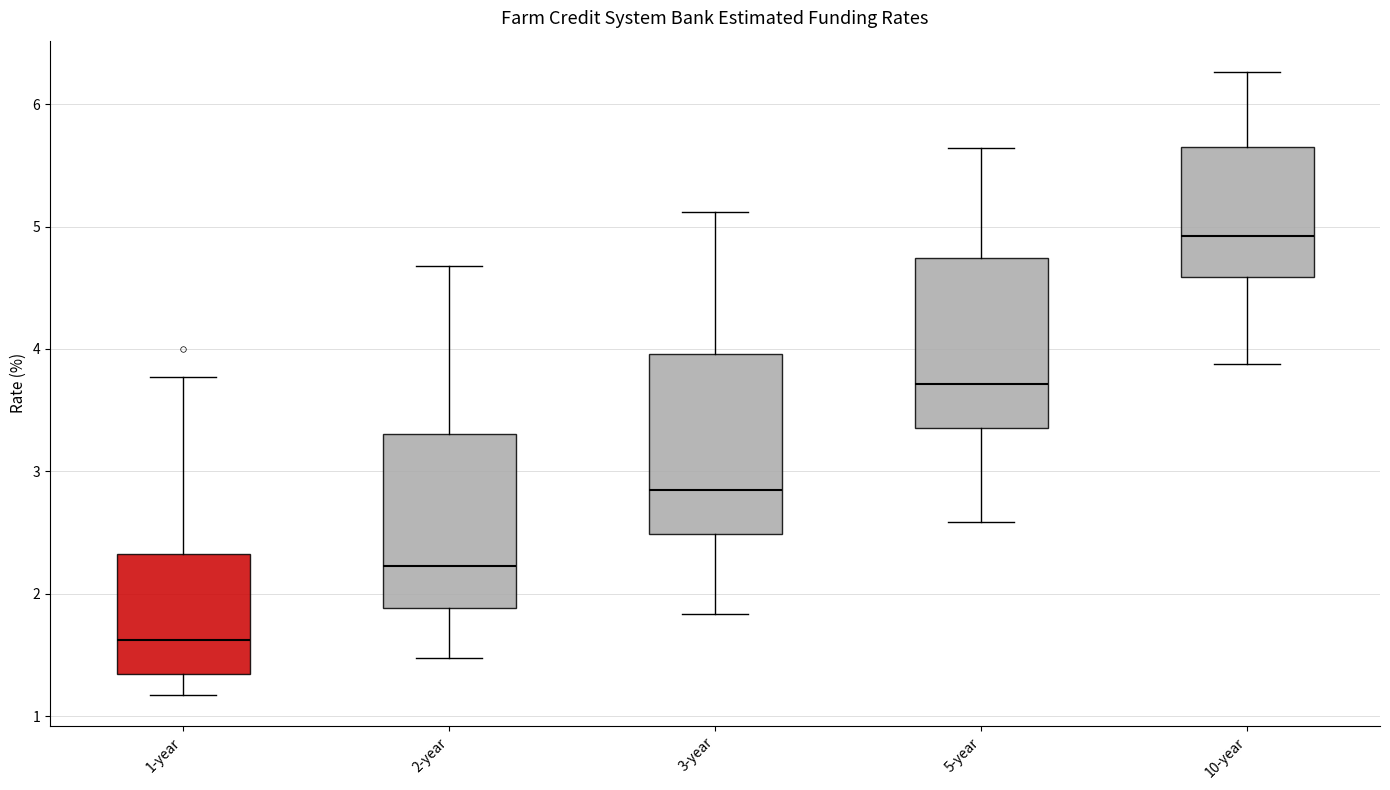

Where is the lower edge of the box for 3-year on the y-axis? The values are not printed on the chart, so give them approximately, as read against the axis.

2.5